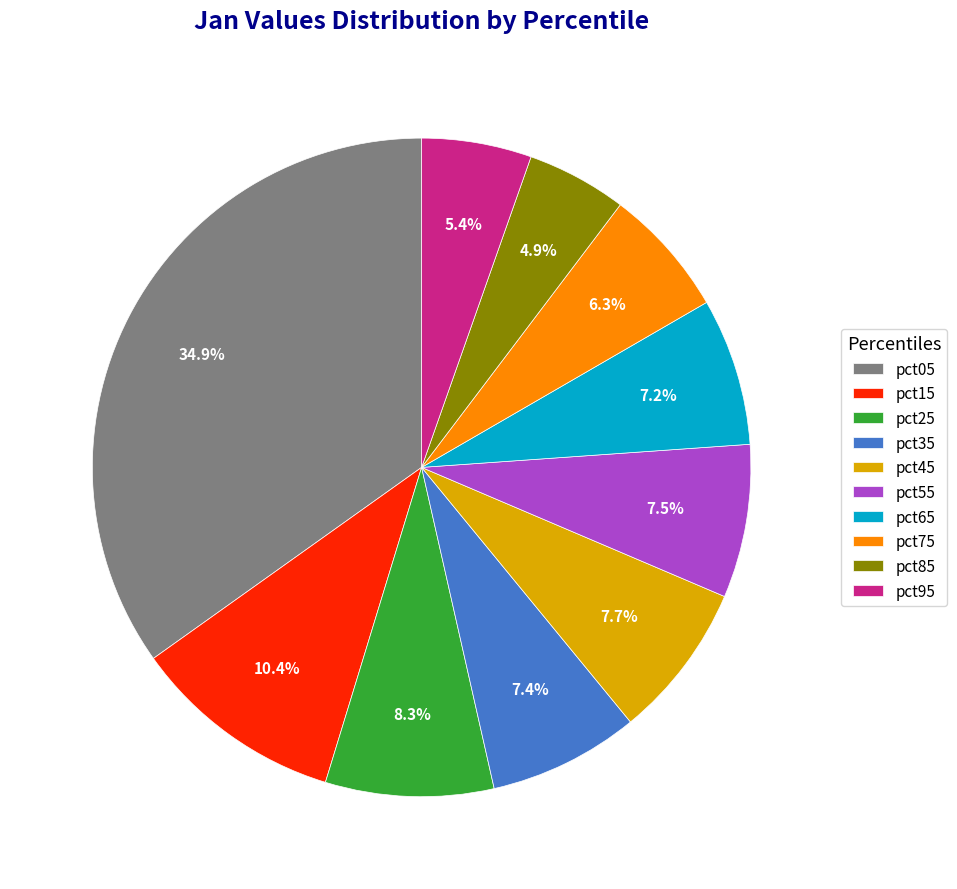

What percentage is the pct95 slice, to the nearest percent?

5%